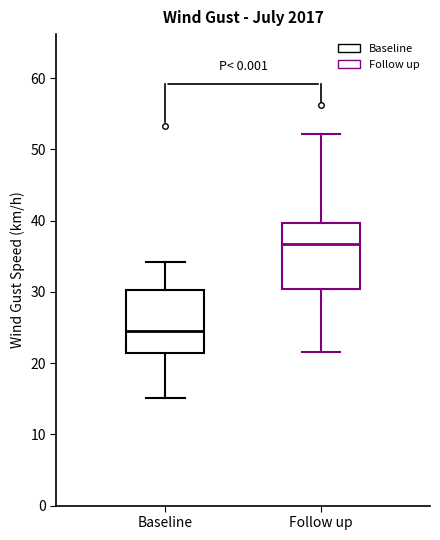

Reading left to right, transcribe this box plot: for each box, give where its median line is, the range the box spans, and where its two whiskers end, as read against the y-axis. The values are not printed on the chart, so give them approximately, as read against the axis.

Baseline: median 24, box 21 to 30, whiskers 15 to 34
Follow up: median 37, box 30 to 40, whiskers 22 to 52